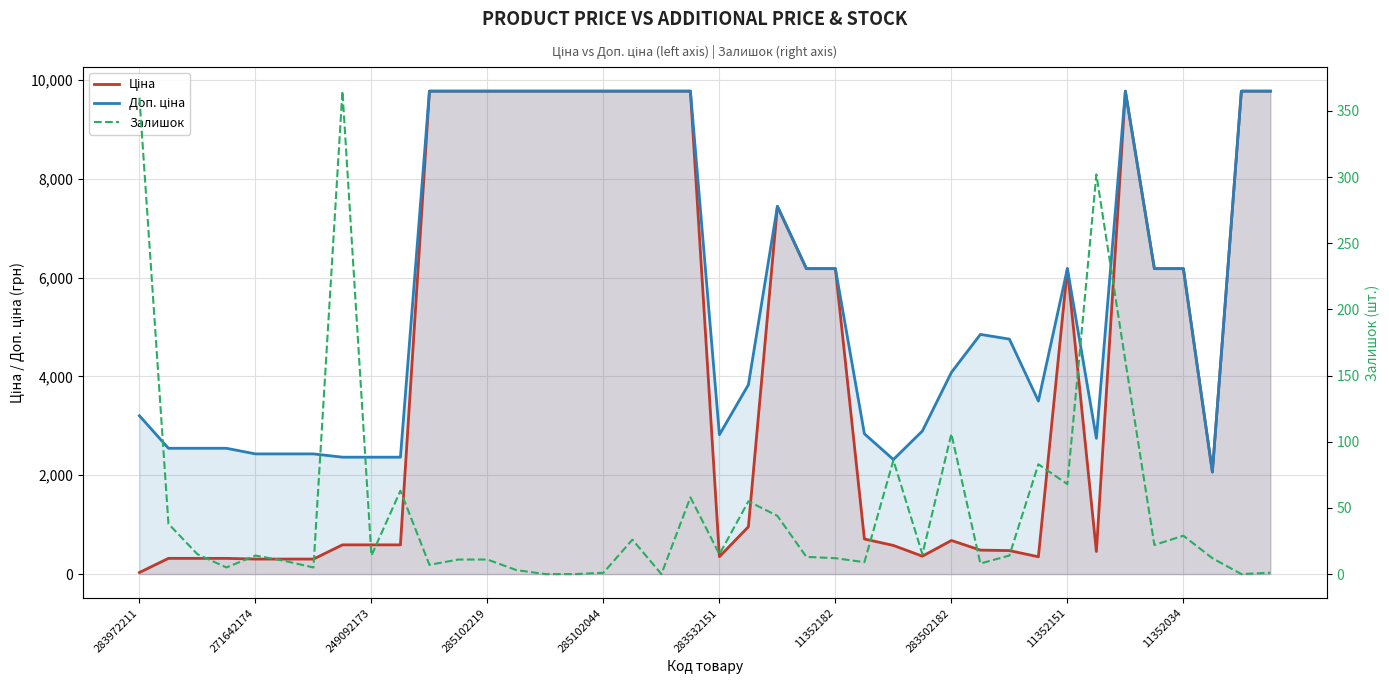

The value of Залишок at 33 is 130.9. True or false?

False